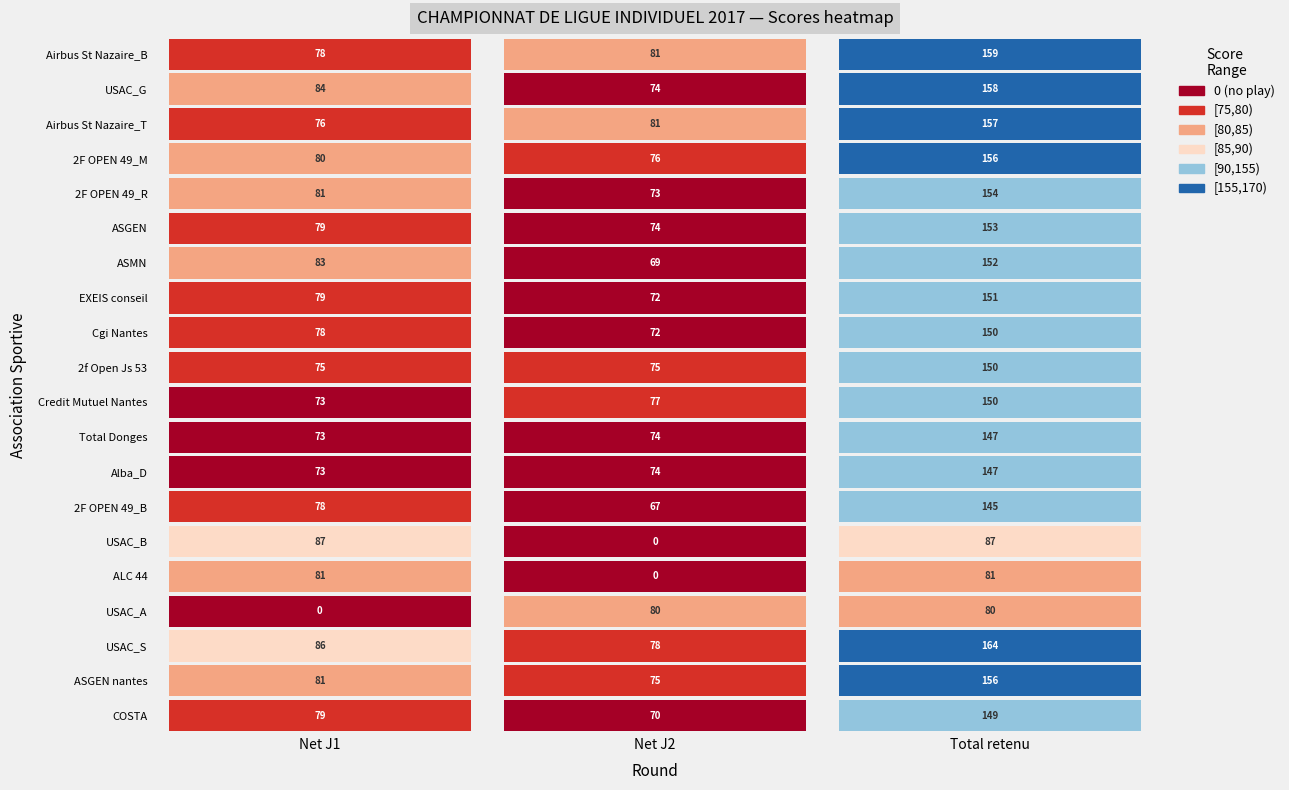

What is the total value across all series at 1?

1342